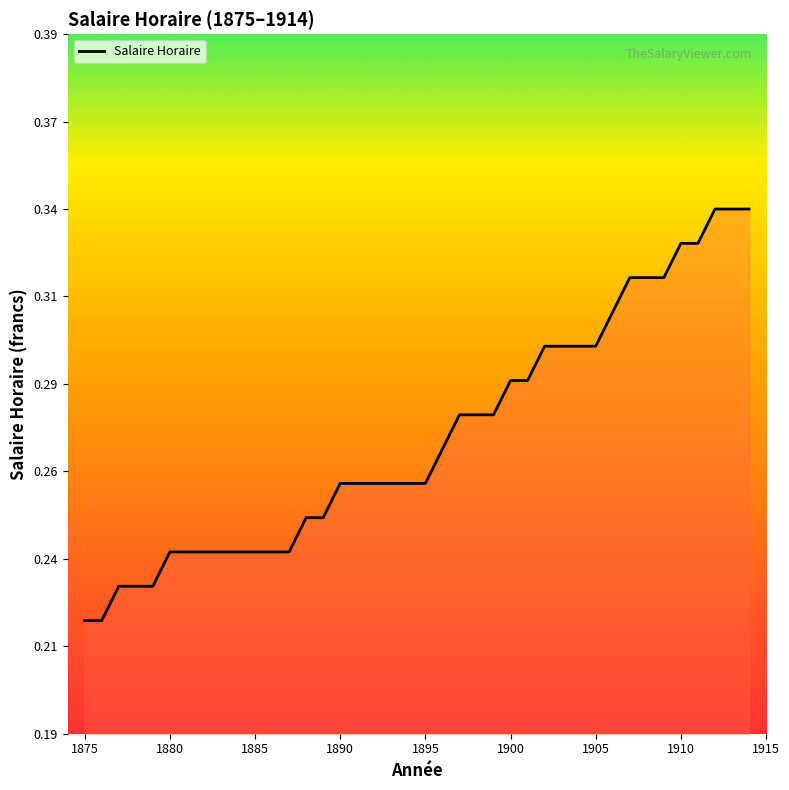

Does the chart display data point markers on the line(s)?

No